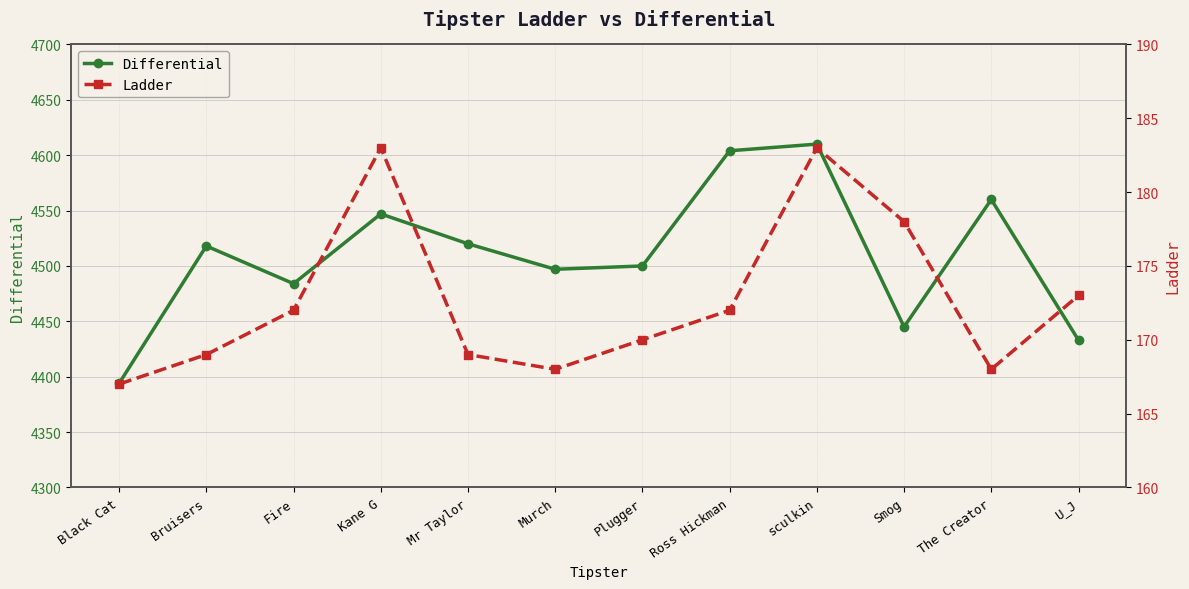

Reading left to right, list all the values displayed in this chart.

Differential: Black Cat=4394	Bruisers=4518	Fire=4484	Kane G=4547	Mr Taylor=4520	Murch=4497	Plugger=4500	Ross Hickman=4604	sculkin=4610	Smog=4445	The Creator=4560	U_J=4433
Ladder: Black Cat=167	Bruisers=169	Fire=172	Kane G=183	Mr Taylor=169	Murch=168	Plugger=170	Ross Hickman=172	sculkin=183	Smog=178	The Creator=168	U_J=173